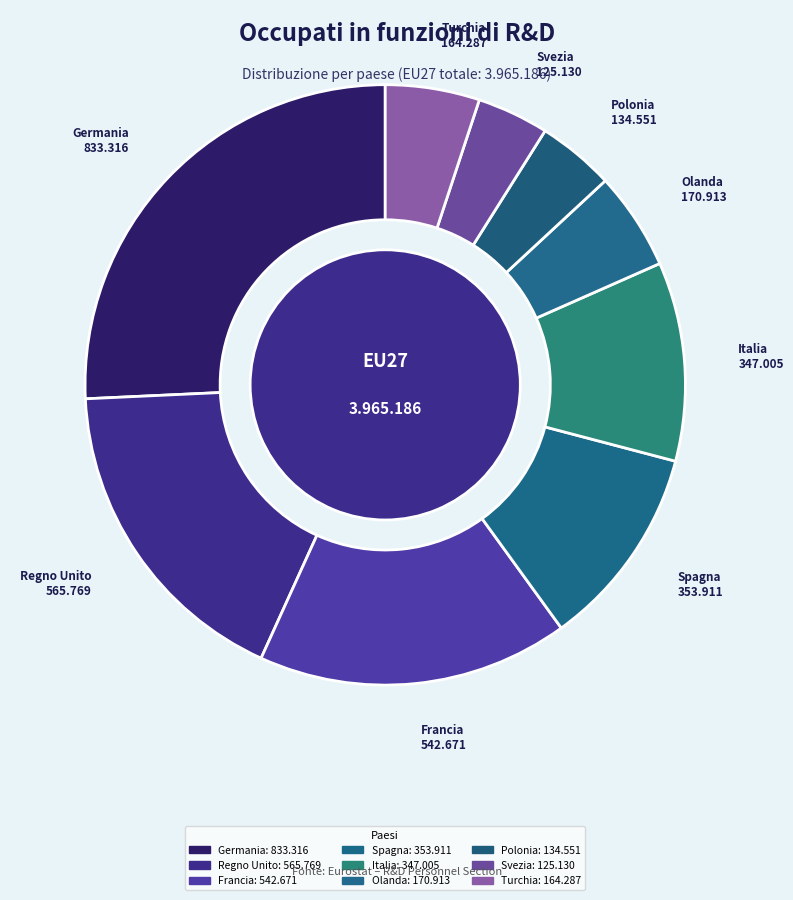

True or false: Regno Unito accounts for 23% of the total.

False